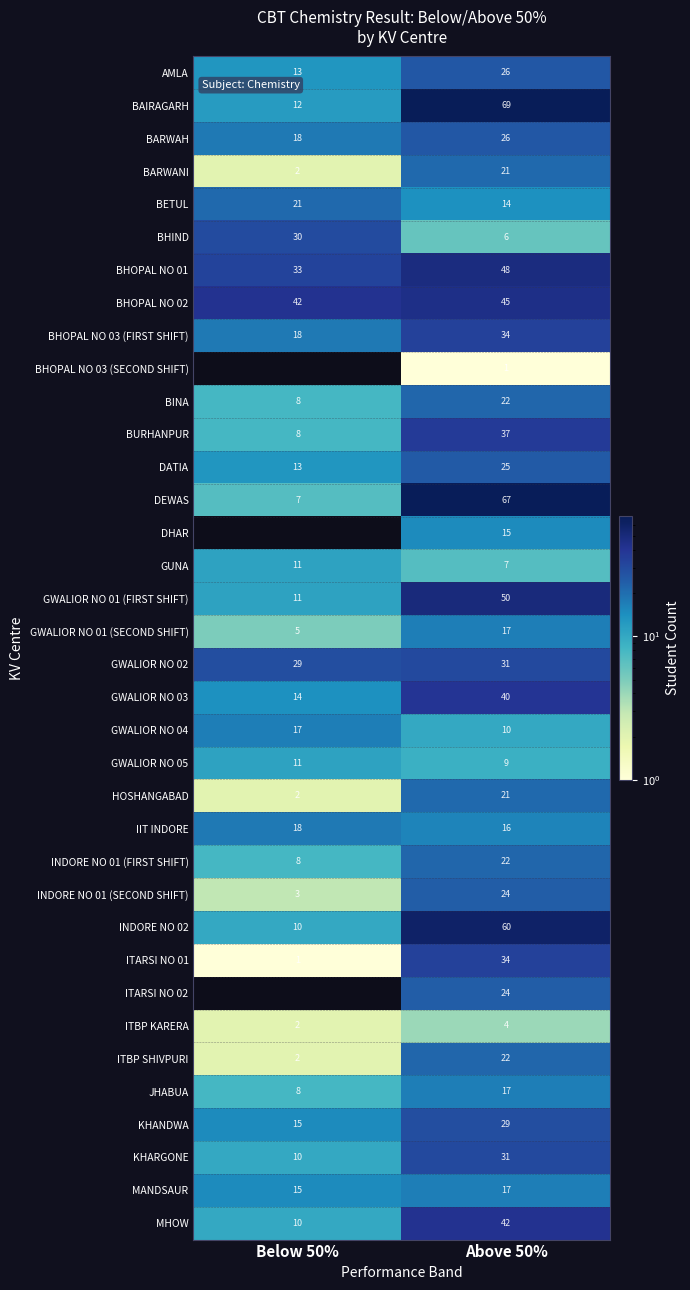

Is it true that KHANDWA equals 6 at Below 50%?

False